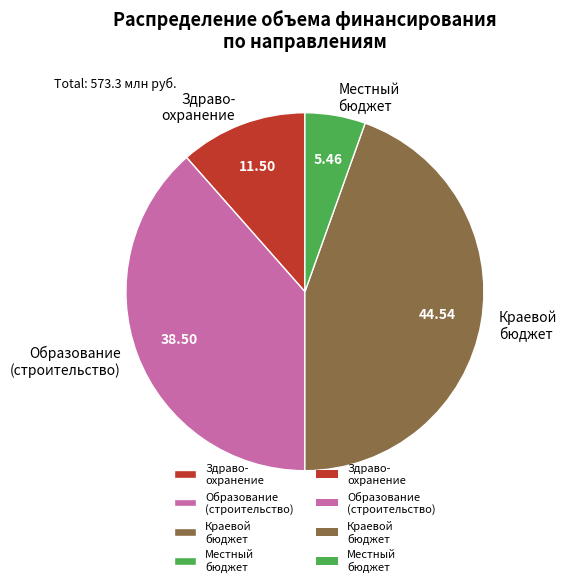

Do Образование (строительство) and Местный бюджет together represent more than half of the pie?

No